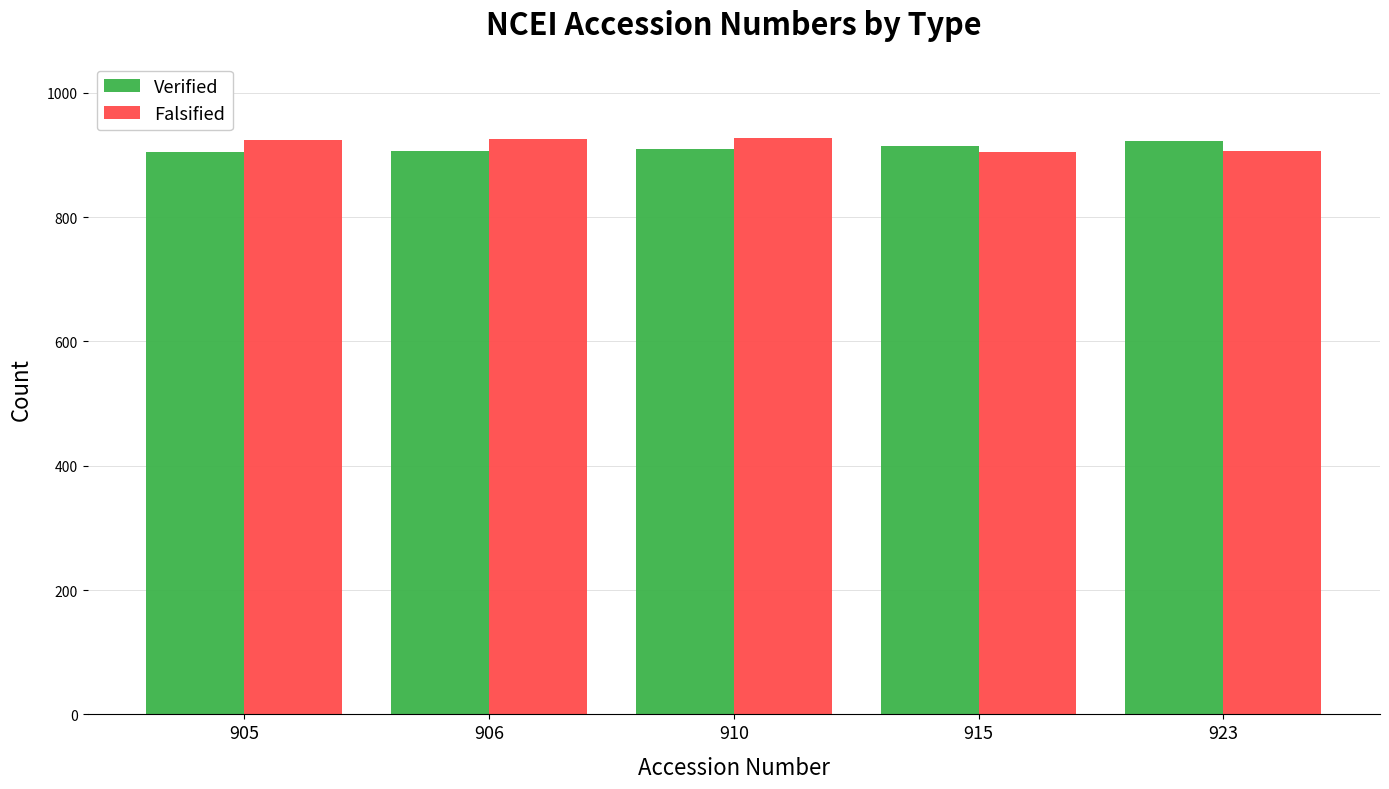

What are all the series names shown in the legend?

Verified, Falsified